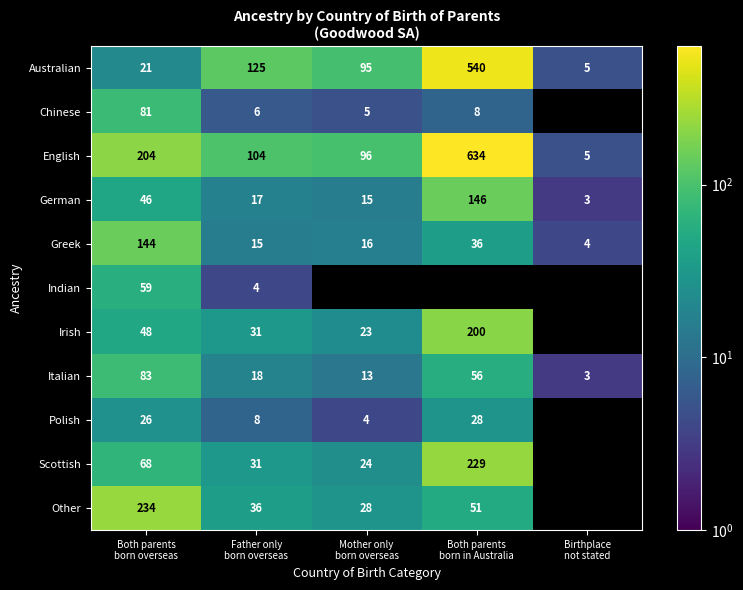

What is the average value of the German series?

45